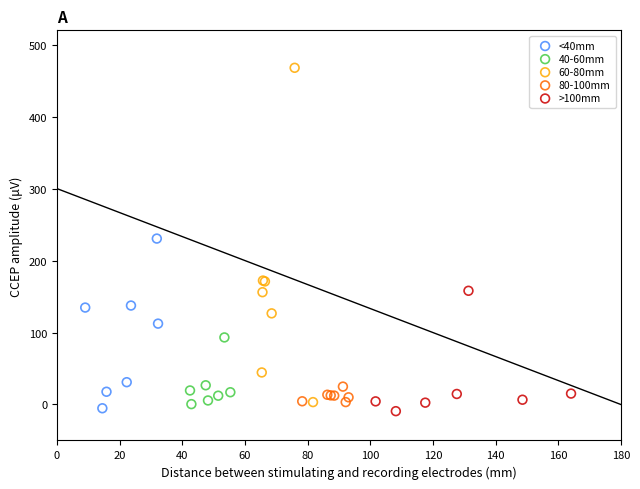

Which series contains the highest Y value?

60-80mm